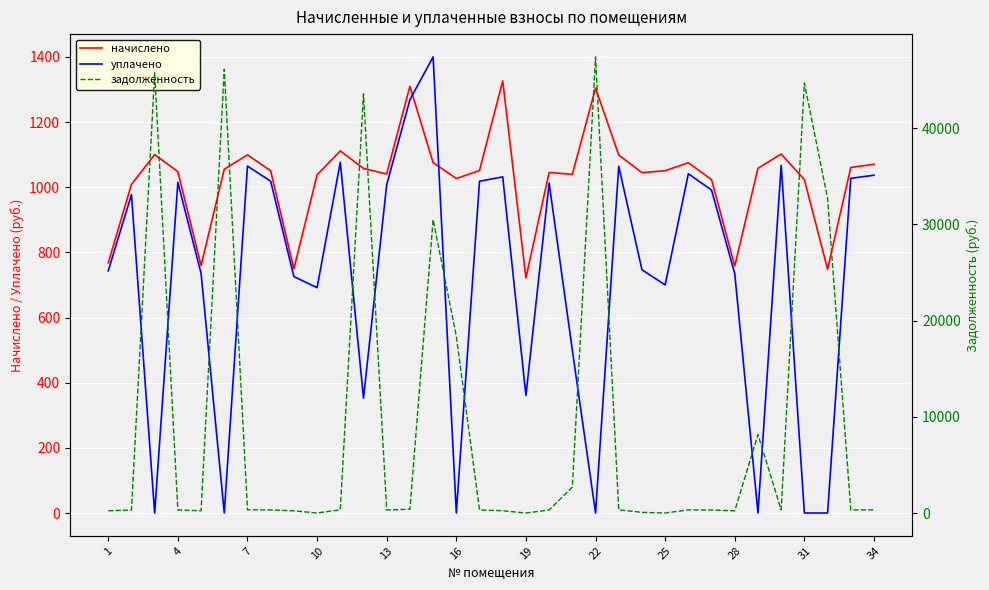

At how many categories does at least one series exceed 40172?

5